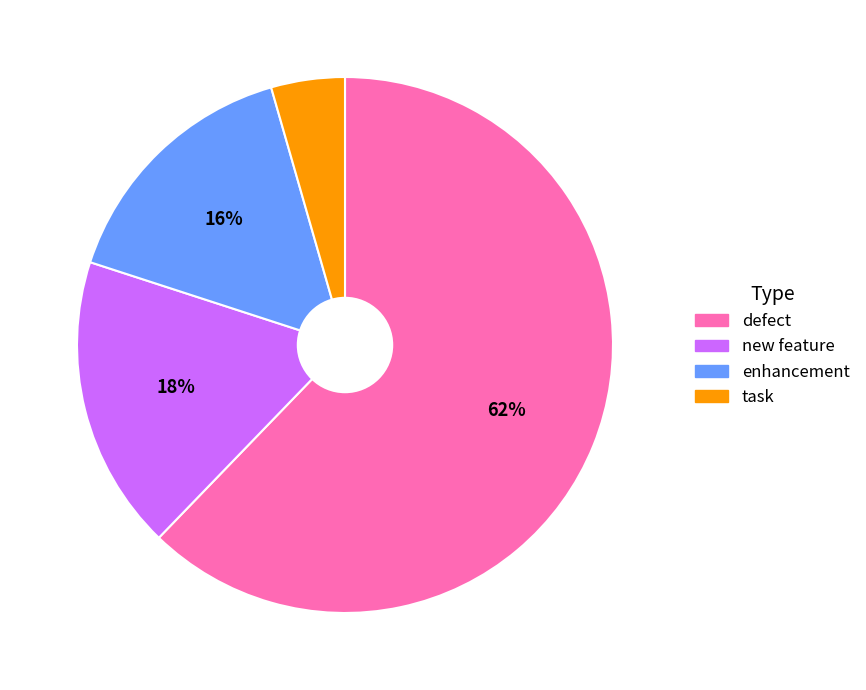

Which slice represents more than half of the pie?

defect